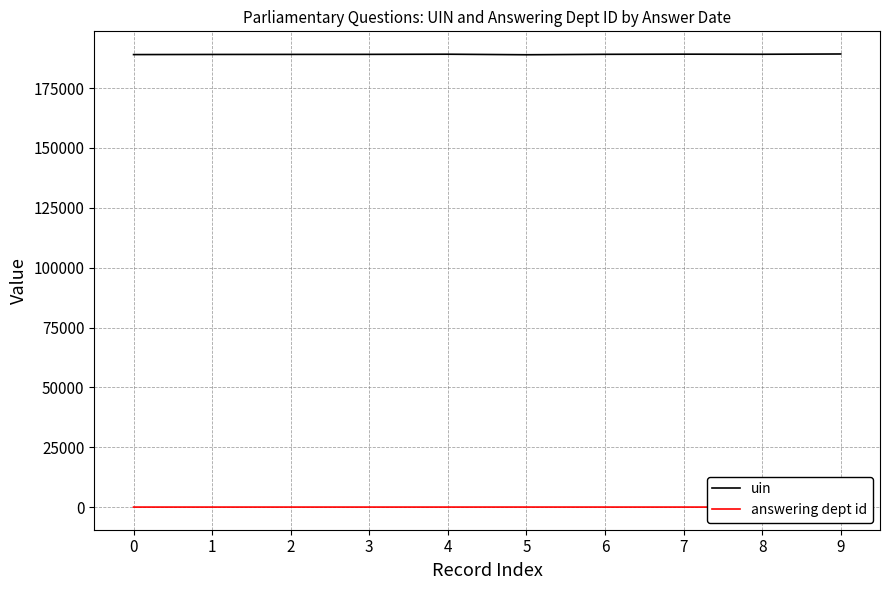

What is the minimum value for answering dept id?

53